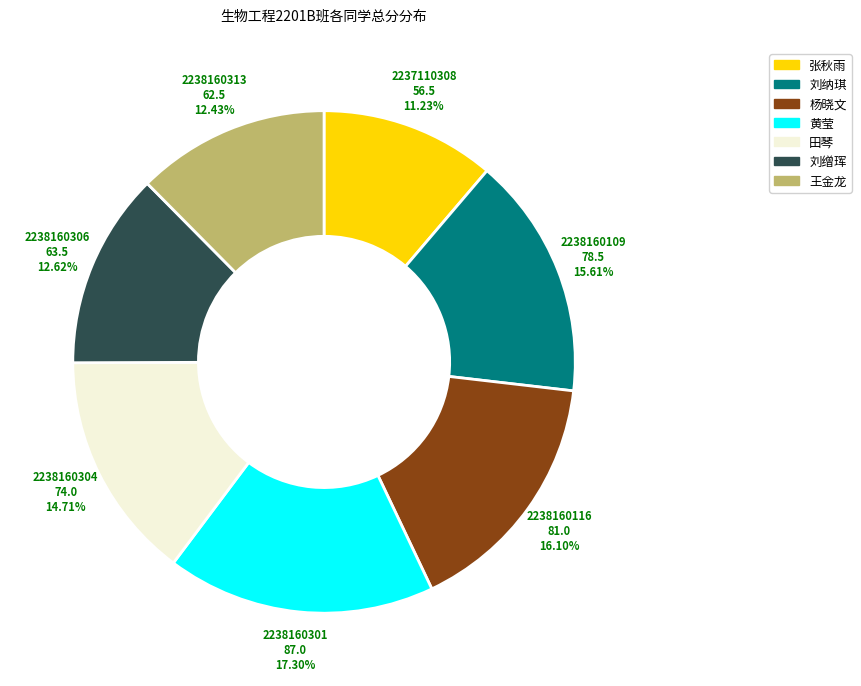

Which category has the biggest portion of the pie?

黄莹